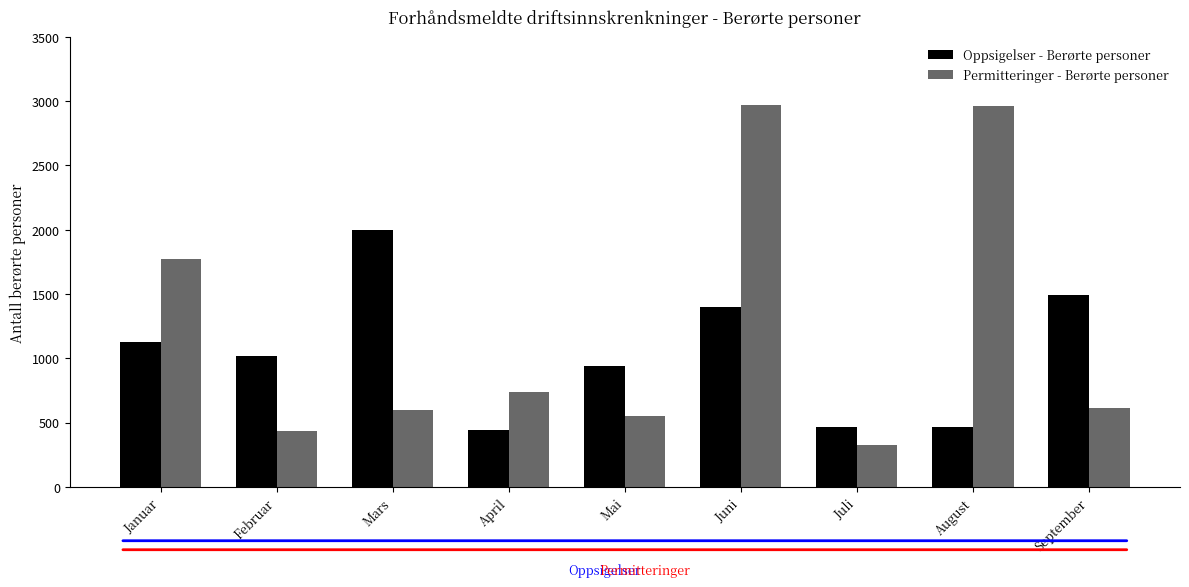

Does the chart contain any negative values?

No